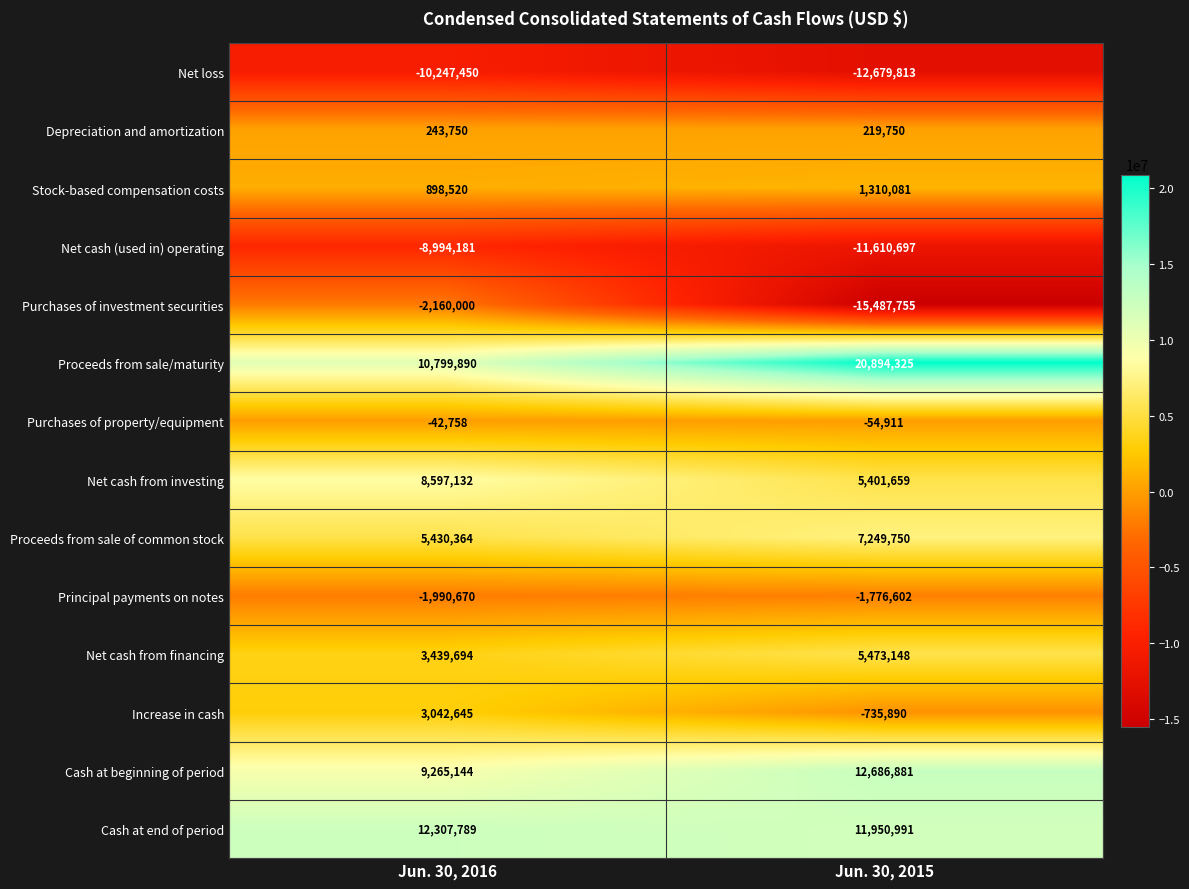

Rank the series by their maximum value, from highest to lowest.

Proceeds from sale/maturity, Cash at beginning of period, Cash at end of period, Net cash from investing, Proceeds from sale of common stock, Net cash from financing, Increase in cash, Stock-based compensation costs, Depreciation and amortization, Purchases of property/equipment, Principal payments on notes, Purchases of investment securities, Net cash (used in) operating, Net loss